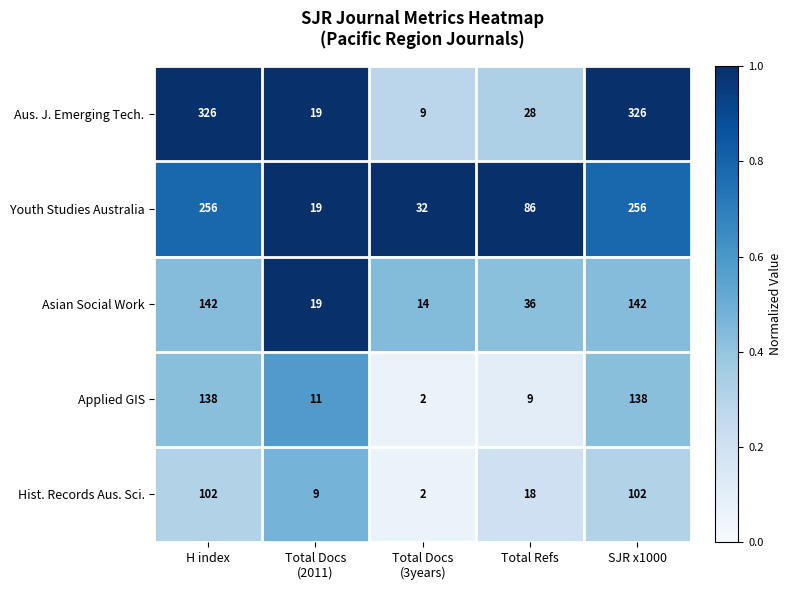

Is the value of Asian Social Work at H index greater than the value of Hist. Records Aus. Sci. at SJR x1000?

Yes